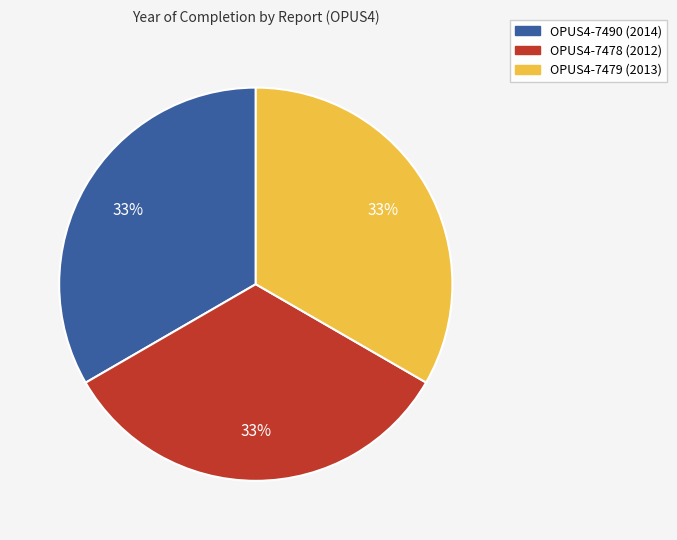

How many slices are in this pie chart?

3